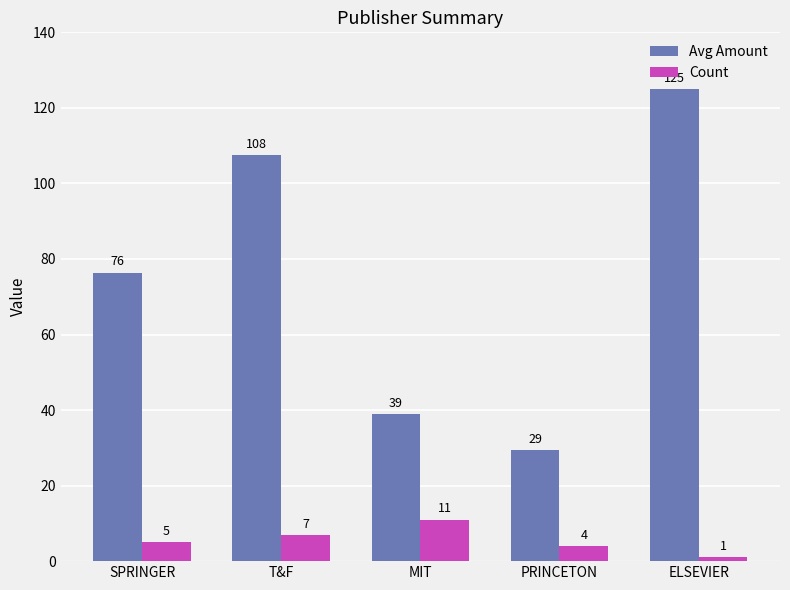

True or false: Avg Amount has a value of 38.9 at MIT.

True